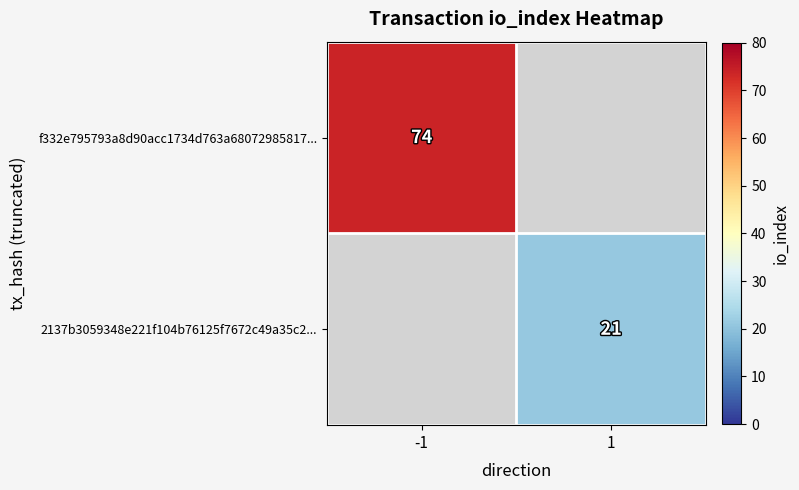

The 2137b3059348e221f104b76125f7672c49a35c2... series shows 13 at 1. True or false?

False